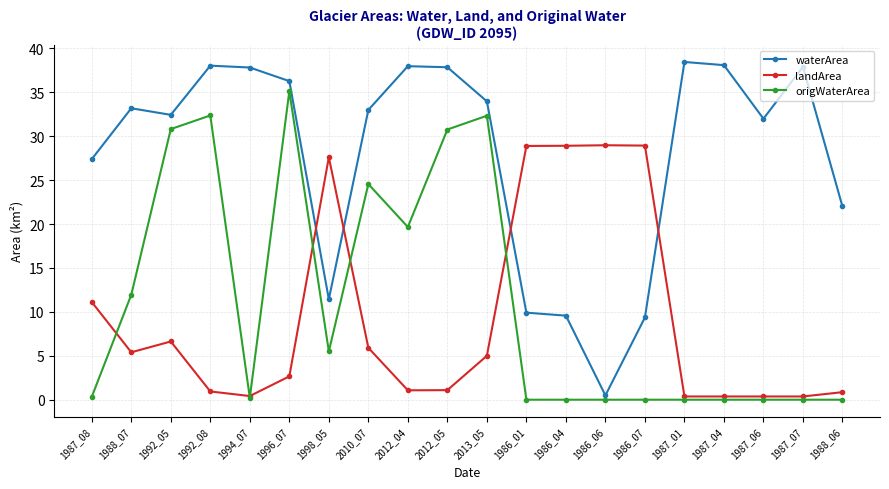

What is the difference between the highest and lowest values at 1988_06?

22.0